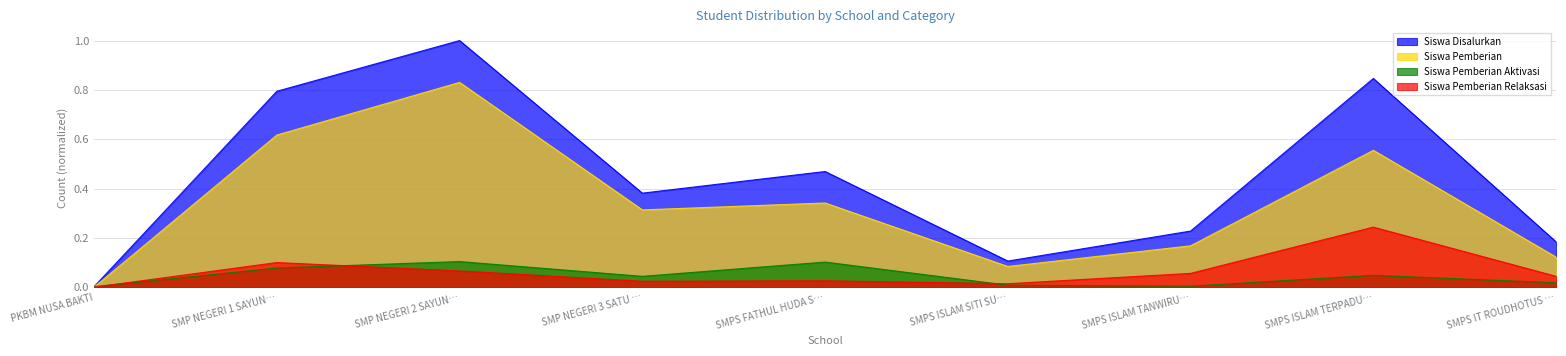

List the labels in order of Siswa Pemberian value, smallest first.

PKBM NUSA BAKTI, SMPS ISLAM SITI SU…, SMPS IT ROUDHOTUS …, SMPS ISLAM TANWIRU…, SMP NEGERI 3 SATU …, SMPS FATHUL HUDA S…, SMPS ISLAM TERPADU…, SMP NEGERI 1 SAYUN…, SMP NEGERI 2 SAYUN…